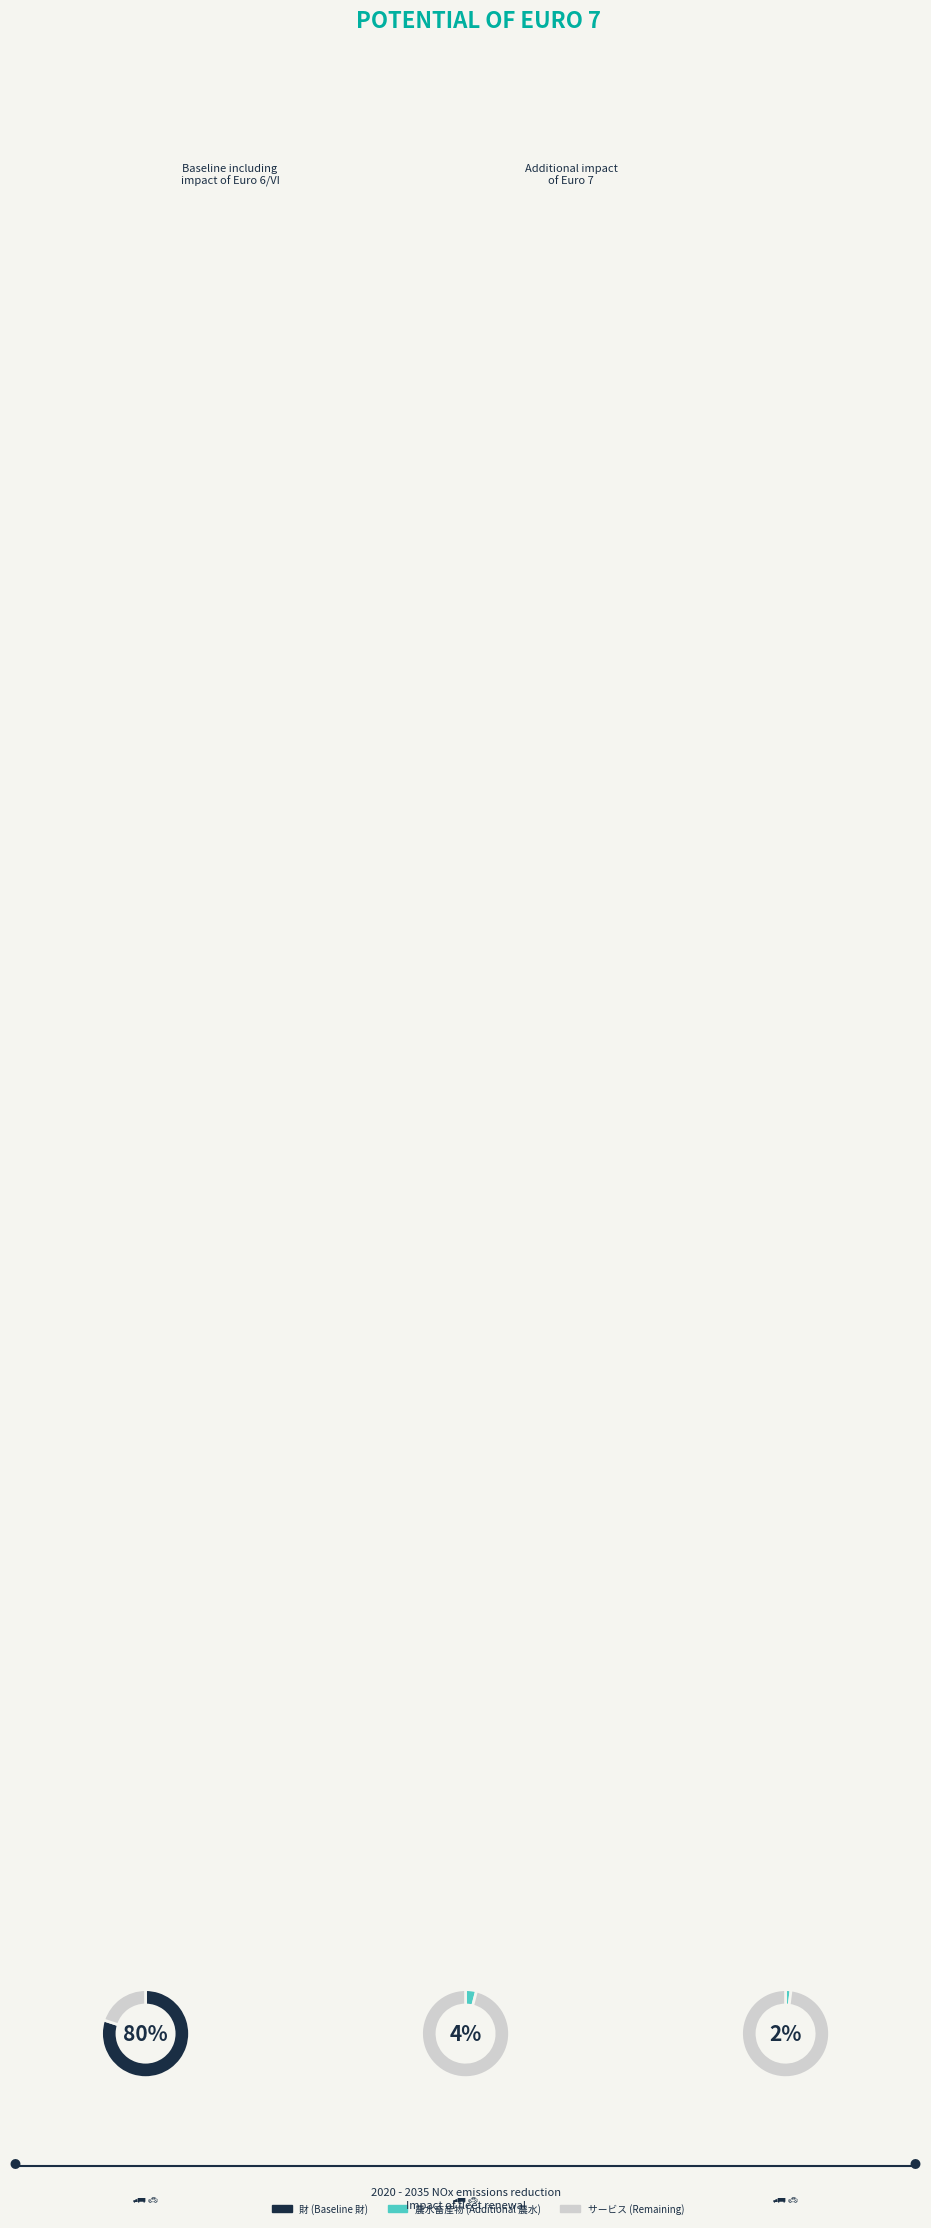

Does 2020 represent more than half of the total?

No